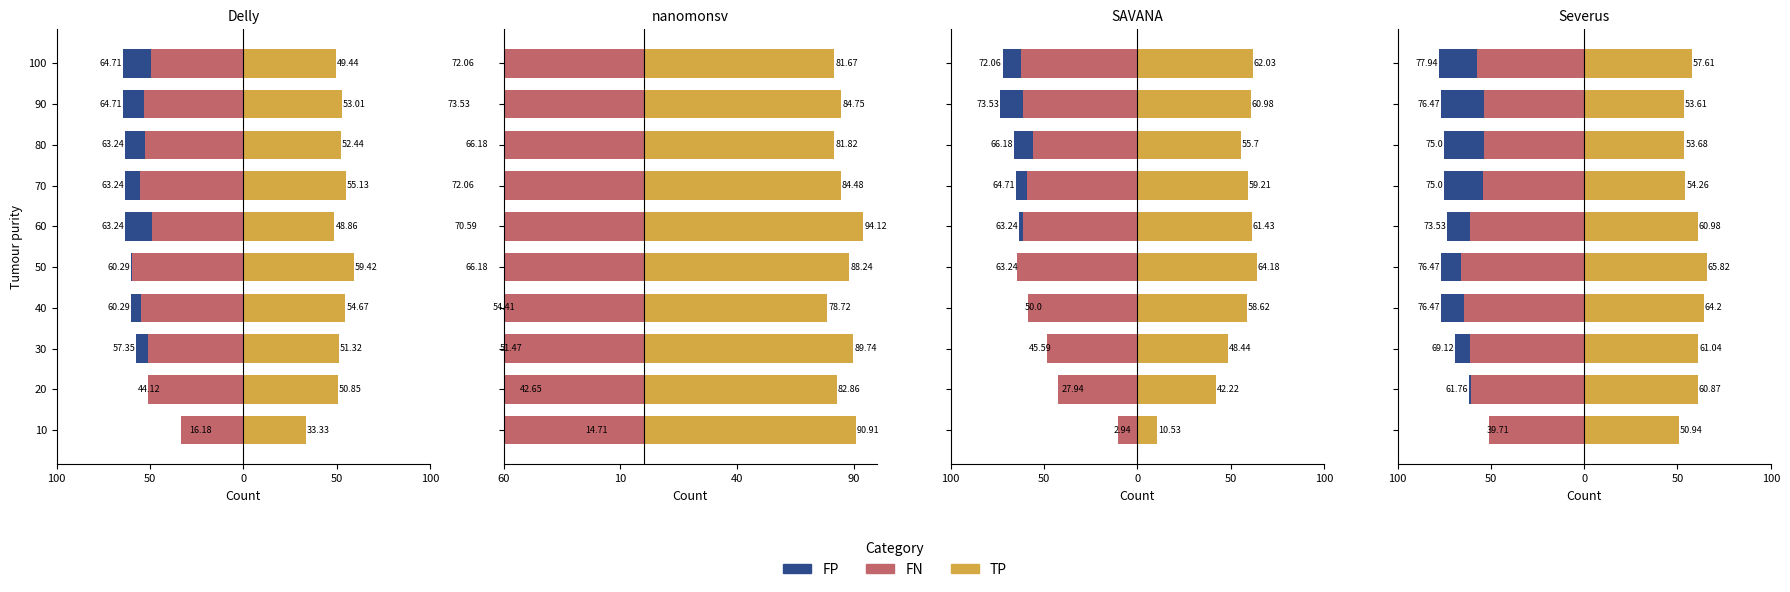

What is the value of the FN bar at the 2nd from the left?

-60.9